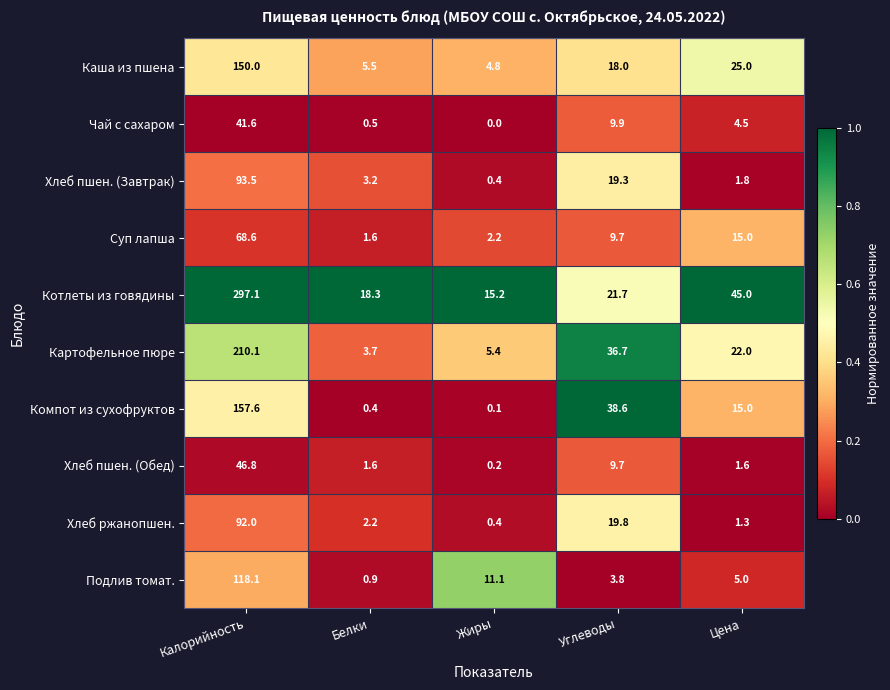

What is the difference between the highest and lowest values at Калорийность?

255.5